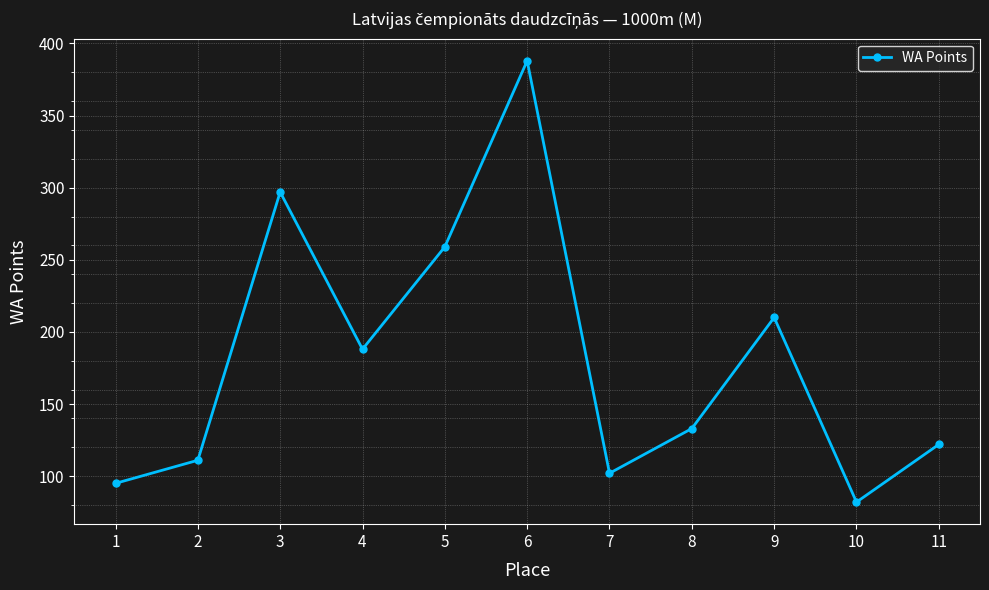

What is the change in value from 2 to 3?

+186